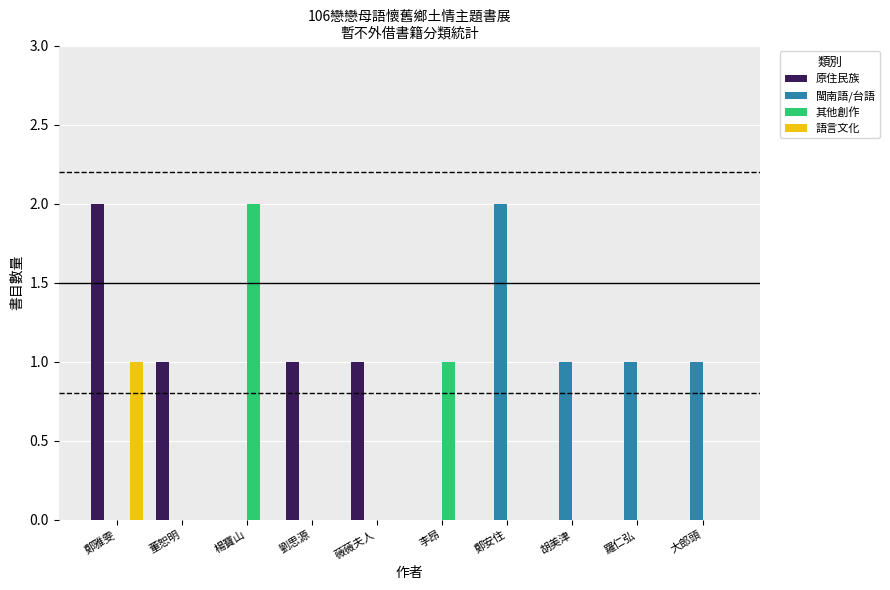

True or false: 其他創作 has a value of 0 at 羅仁弘.

True